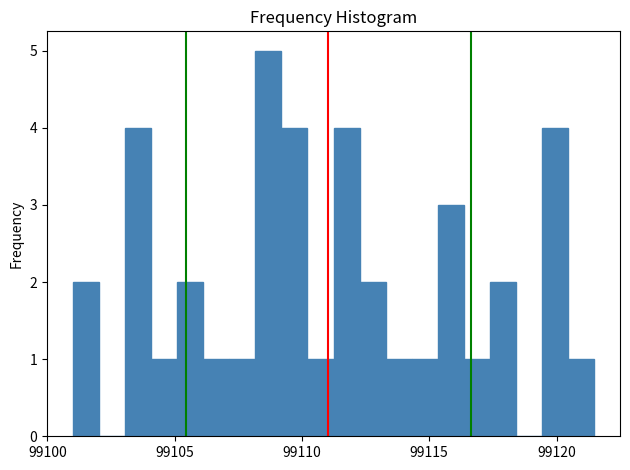

Around what value on the x-axis is the tallest bar? Give the approximate position of its centre, as read against the axis.

99108.5